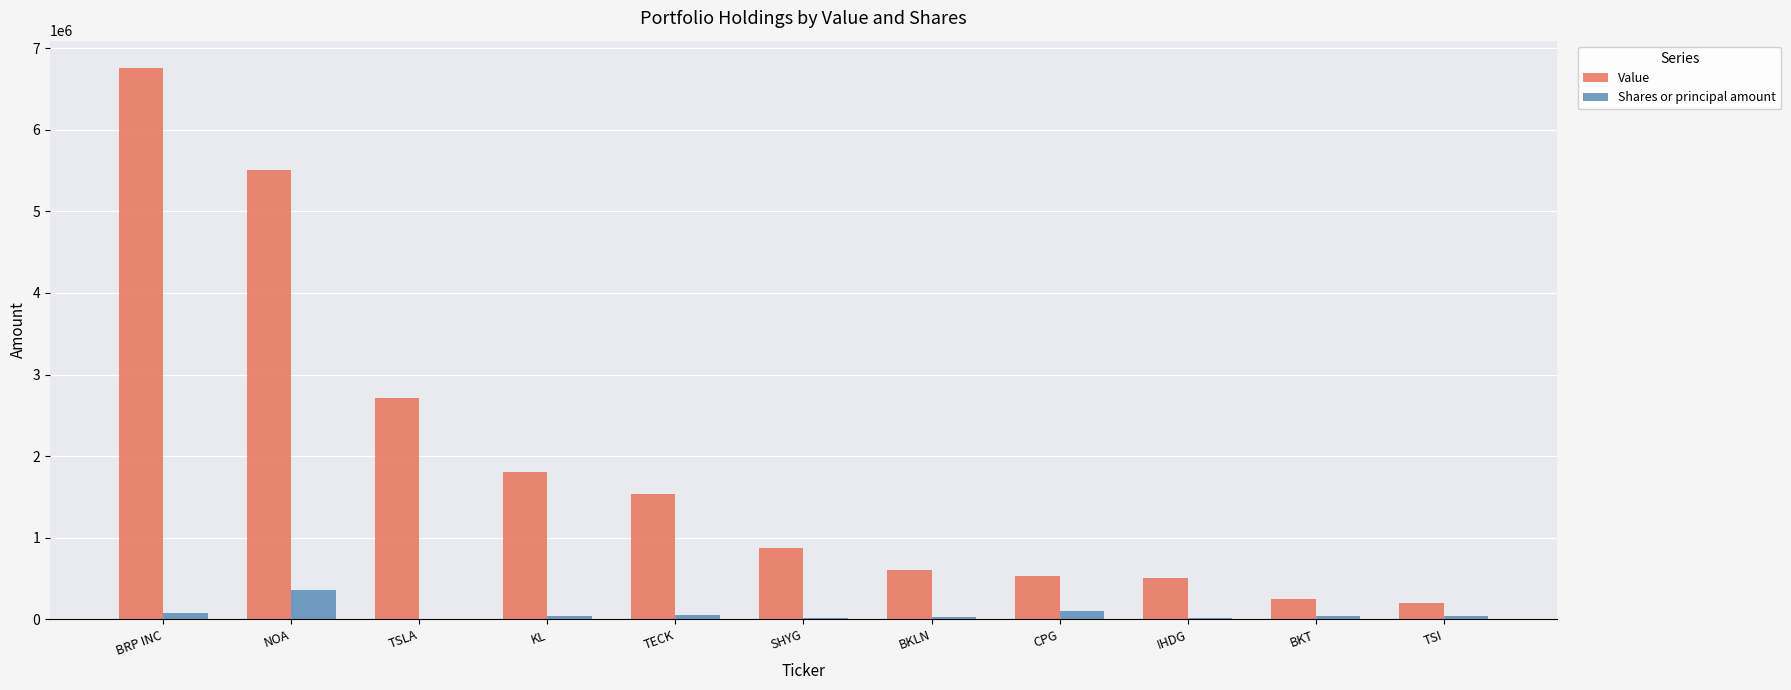

Which series changed the most between TSLA and BKLN?

Value